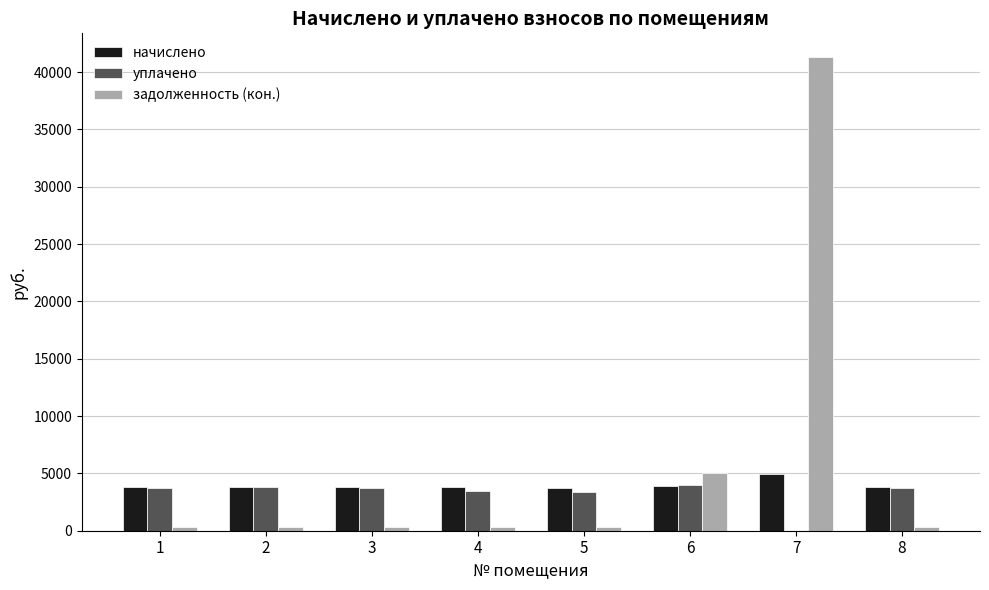

What is the maximum value for задолженность (кон.)?

41316.4